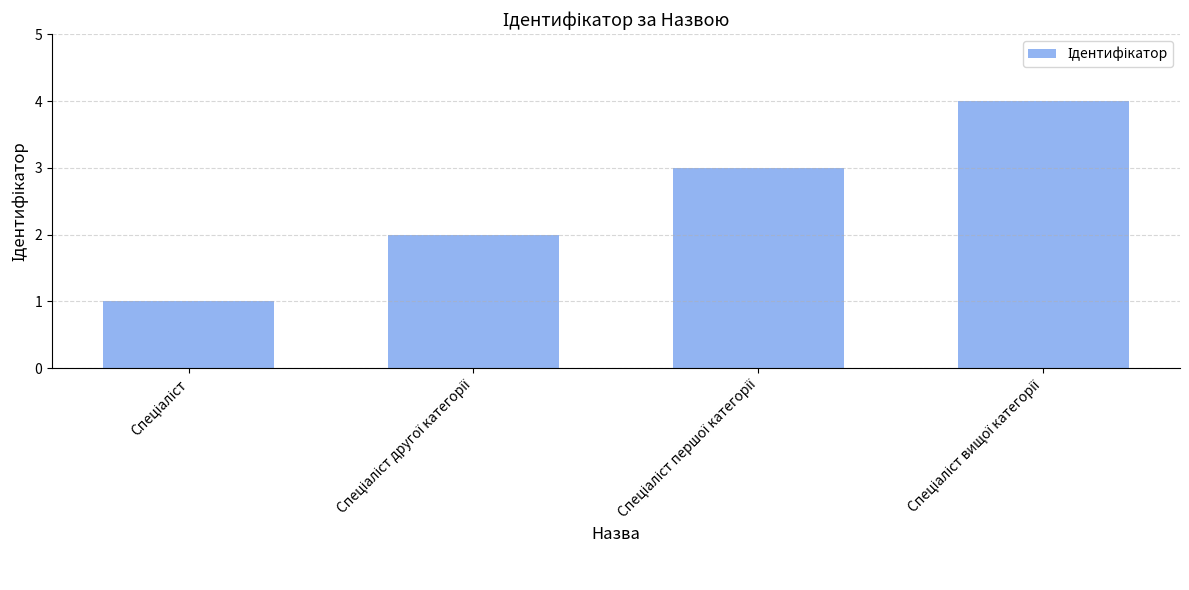

What is the maximum value shown in the chart?

4